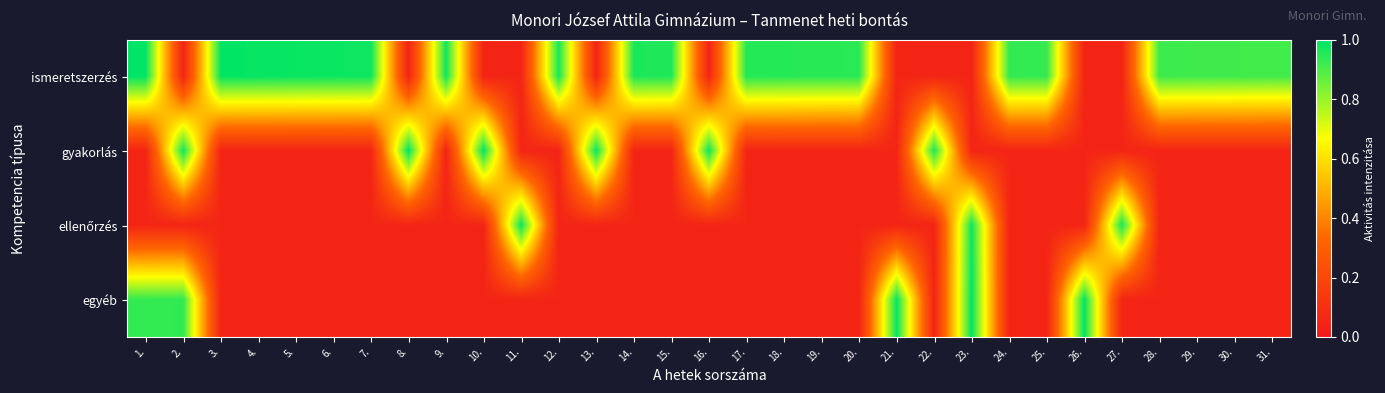

Rank the series at 30. from highest to lowest value.

ismeretszerzés, gyakorlás, ellenőrzés, egyéb